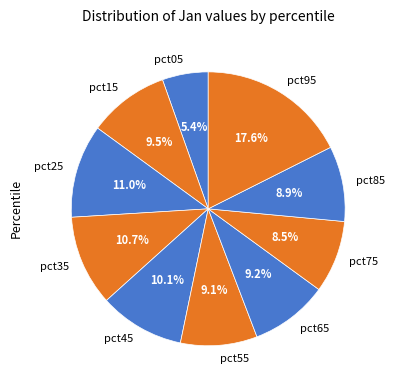

Is there a majority slice in this chart?

No